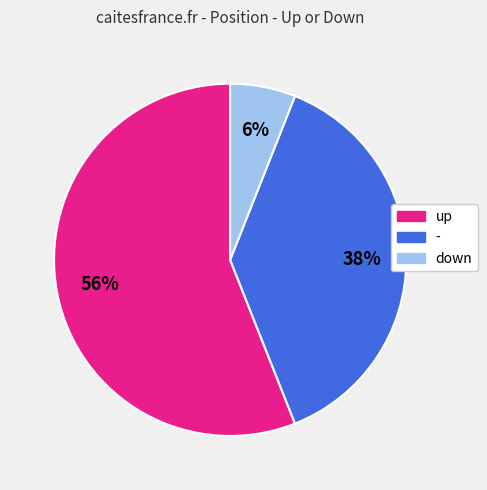

Which category accounts for the majority?

up